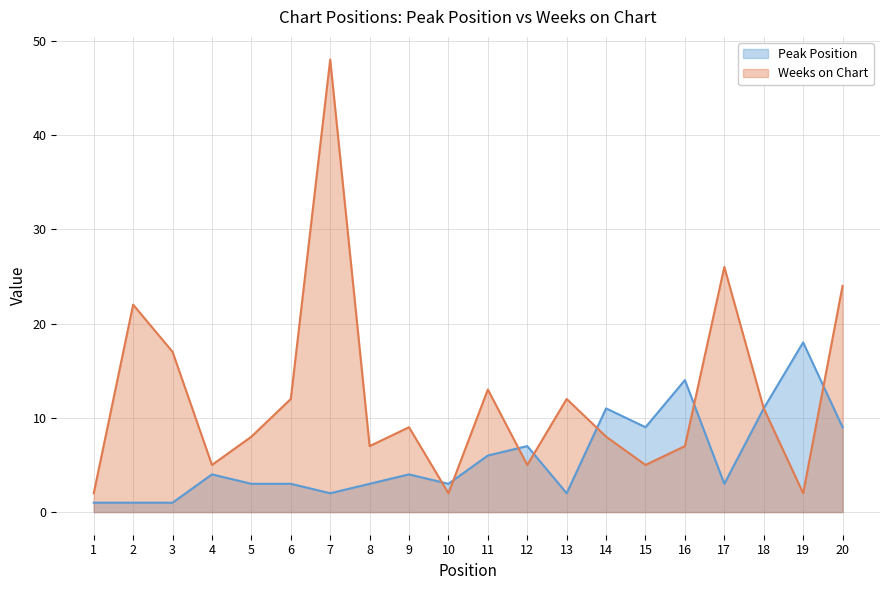

At which category is the sum across all series the highest?

7